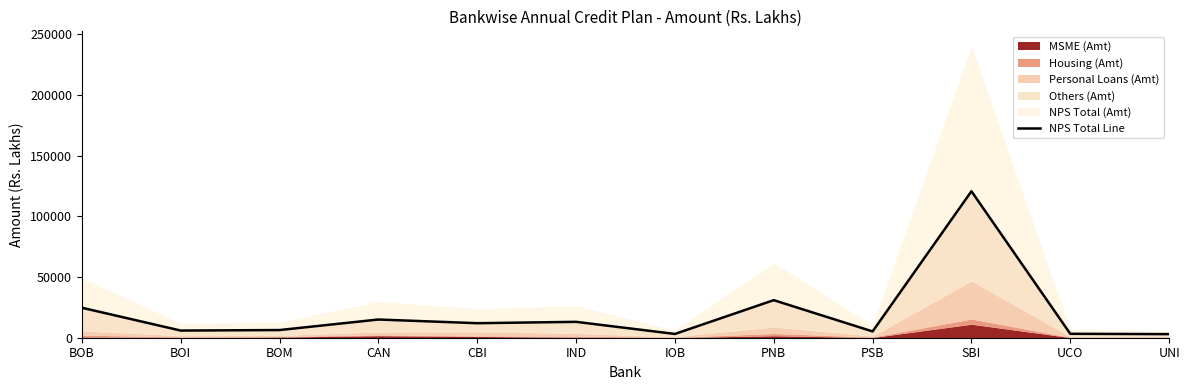

Is it true that the value at IND is 8803.0?

False